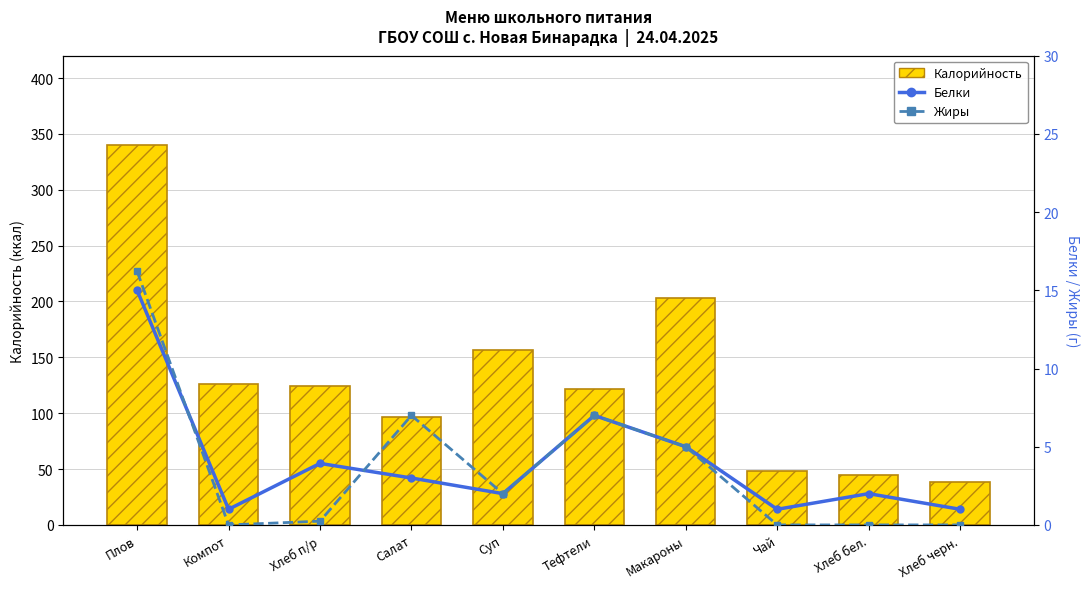

Are the bars horizontal?

No